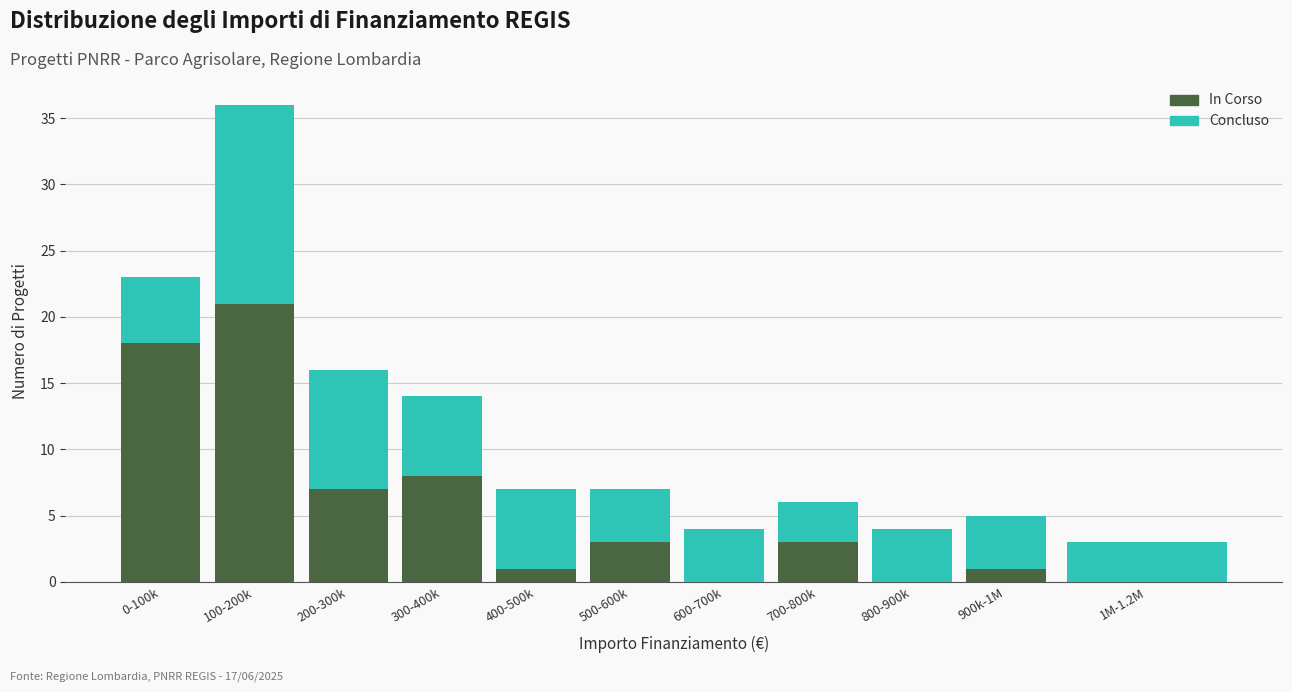

Reading left to right, list the values for the In Corso series.

0-100k=18	100-200k=21	200-300k=7	300-400k=8	400-500k=1	500-600k=3	600-700k=0	700-800k=3	800-900k=0	900k-1M=1	1M-1.2M=0